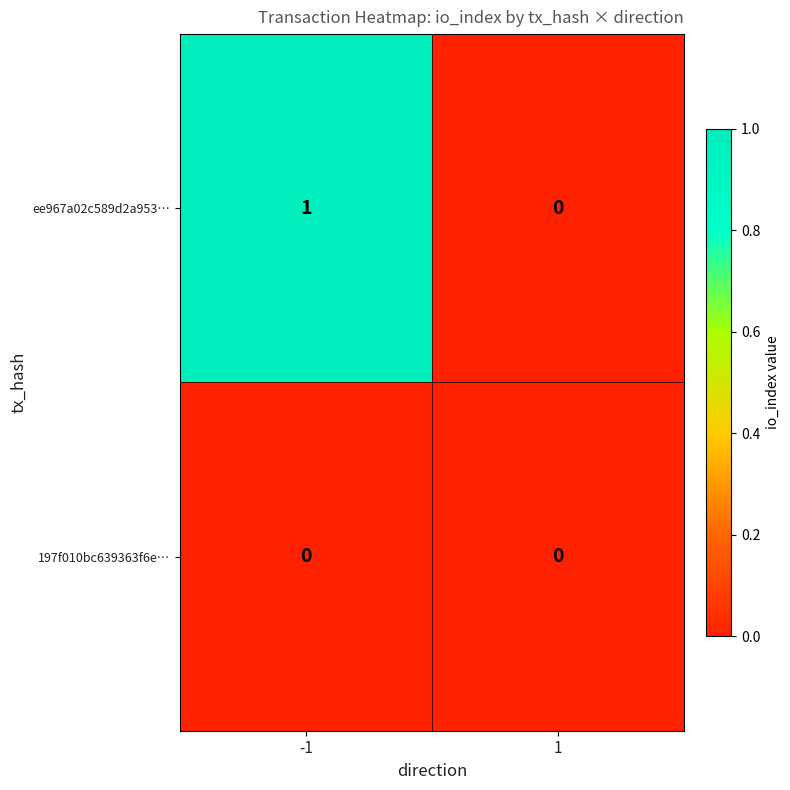

List the series in order of their overall mean, highest first.

ee967a02c589d2a953…, 197f010bc639363f6e…